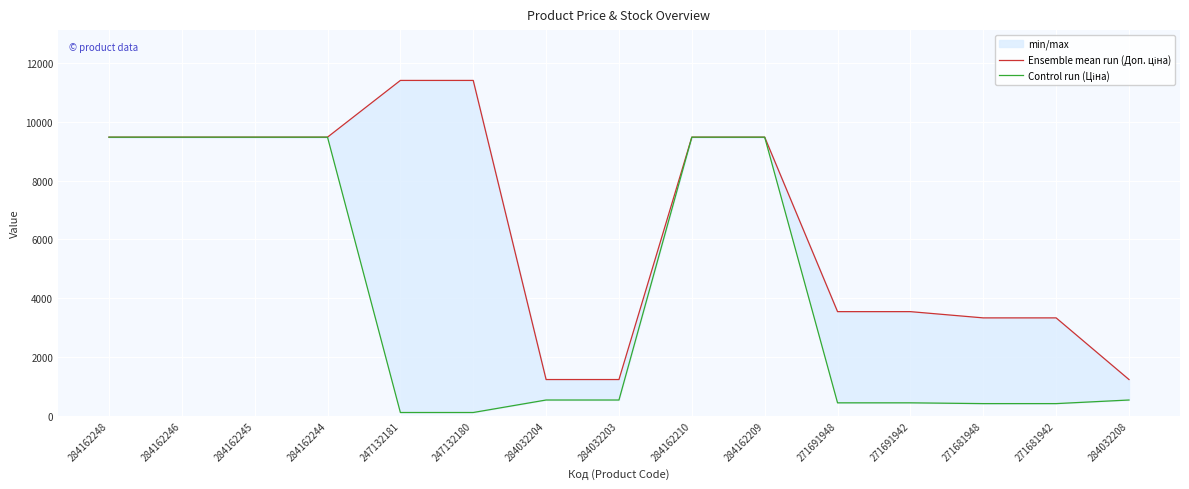

The value of Control run (Ціна) at 284162248 is 9480.1. True or false?

True